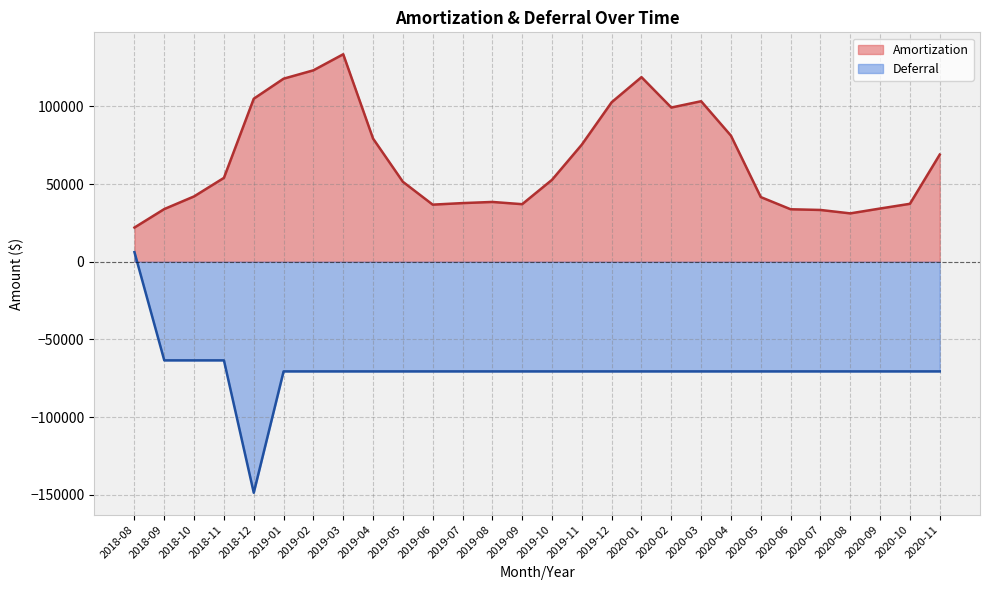

What is the value of the Deferral point at the 10th from the left?

-70582.5